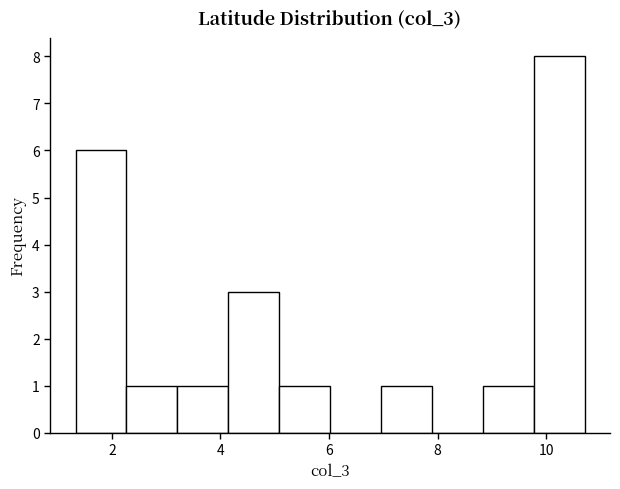

Reading left to right, transcribe this chart: for each bar, give the range it covers on the x-axis and its height. Neither the bar edges nor the heights are printed on the chart, so give them approximately, as read against the axes.

1.4 to 2.2: 6
2.2 to 3.2: 1
3.2 to 4.2: 1
4.2 to 5.0: 3
5.0 to 6.0: 1
6.0 to 7.0: 0
7.0 to 7.8: 1
7.8 to 8.8: 0
8.8 to 9.8: 1
9.8 to 10.8: 8